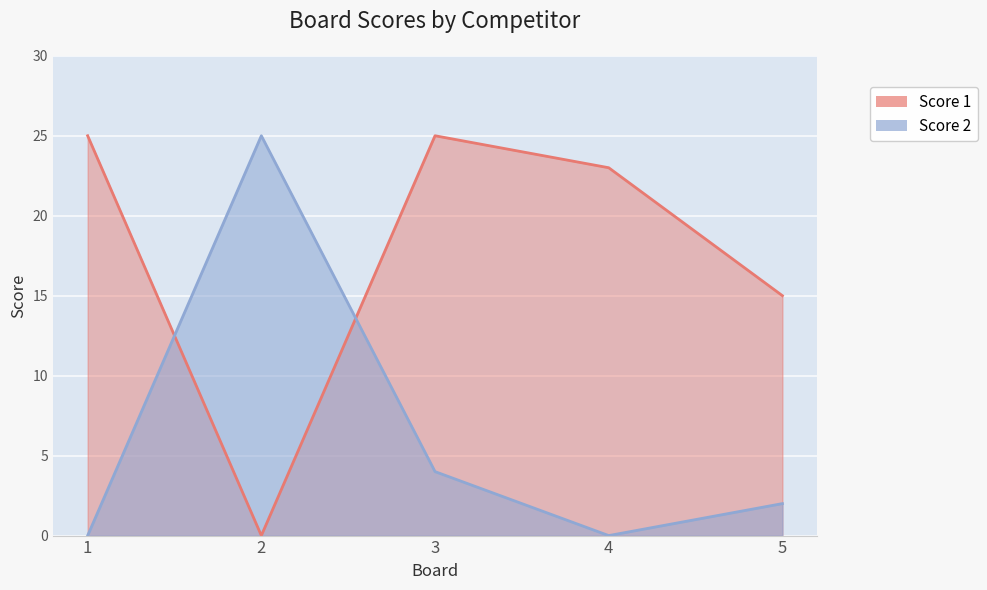

At which label does Score 1 reach its peak?

1